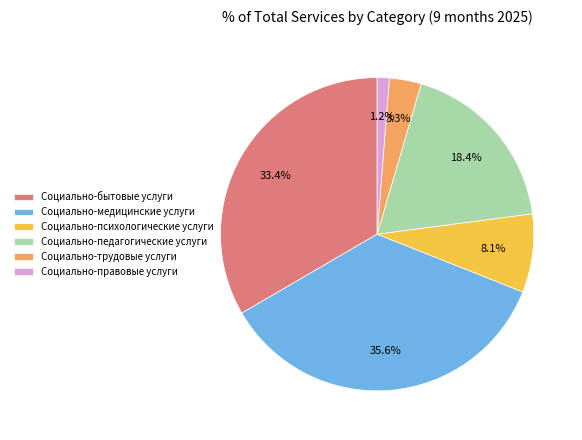

What is the smallest slice in the pie chart?

Социально-правовые услуги